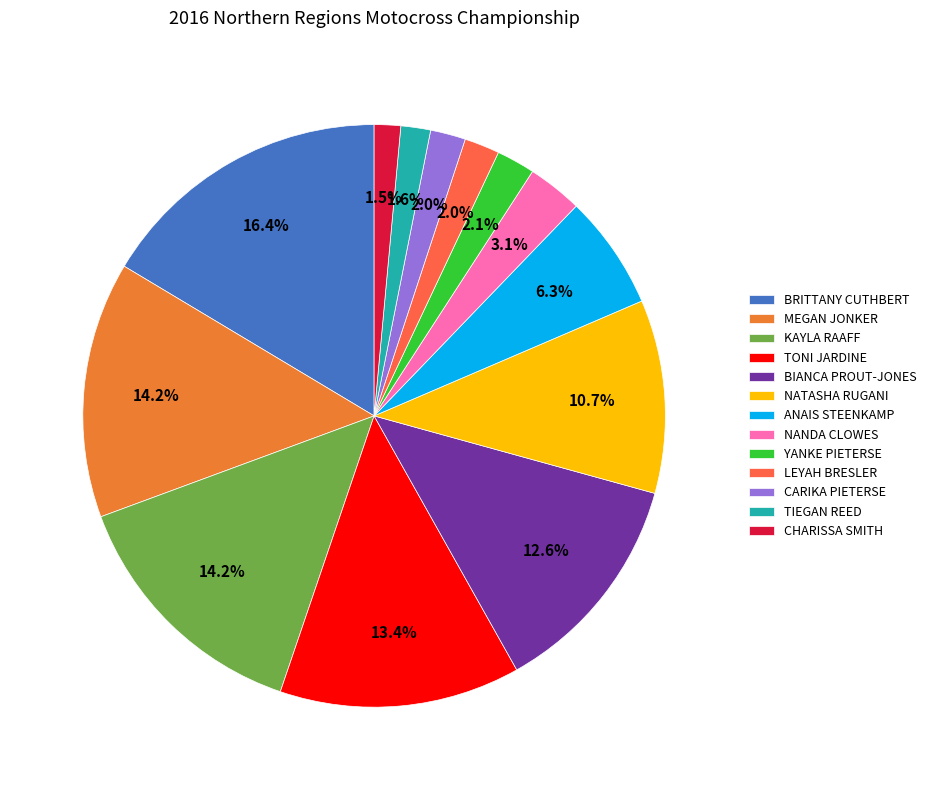

To the nearest percent, what percentage of the pie is TIEGAN REED?

2%